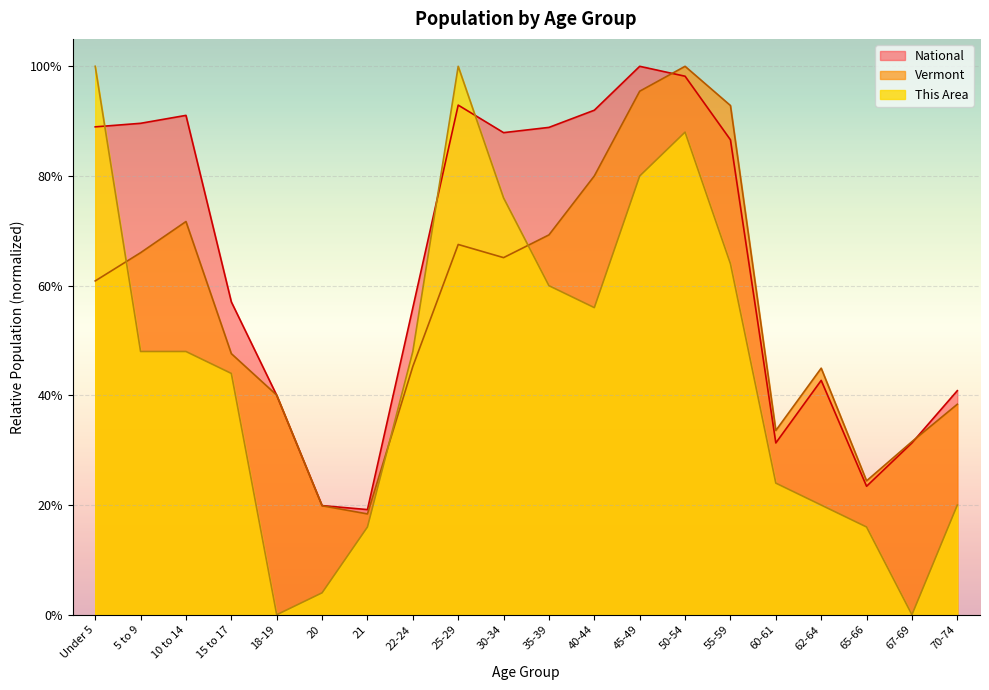

True or false: This Area and National intersect in this chart.

True